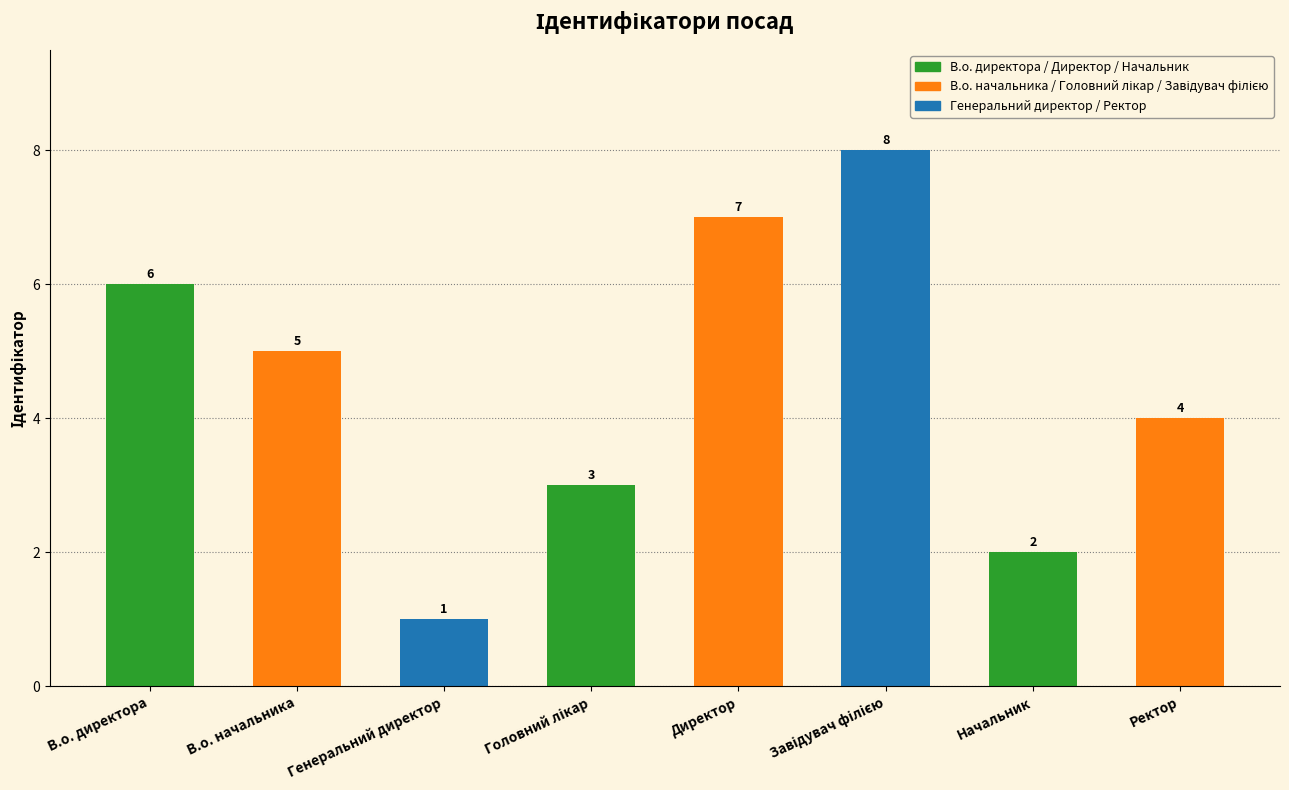

What position from the right is Ректор?

1